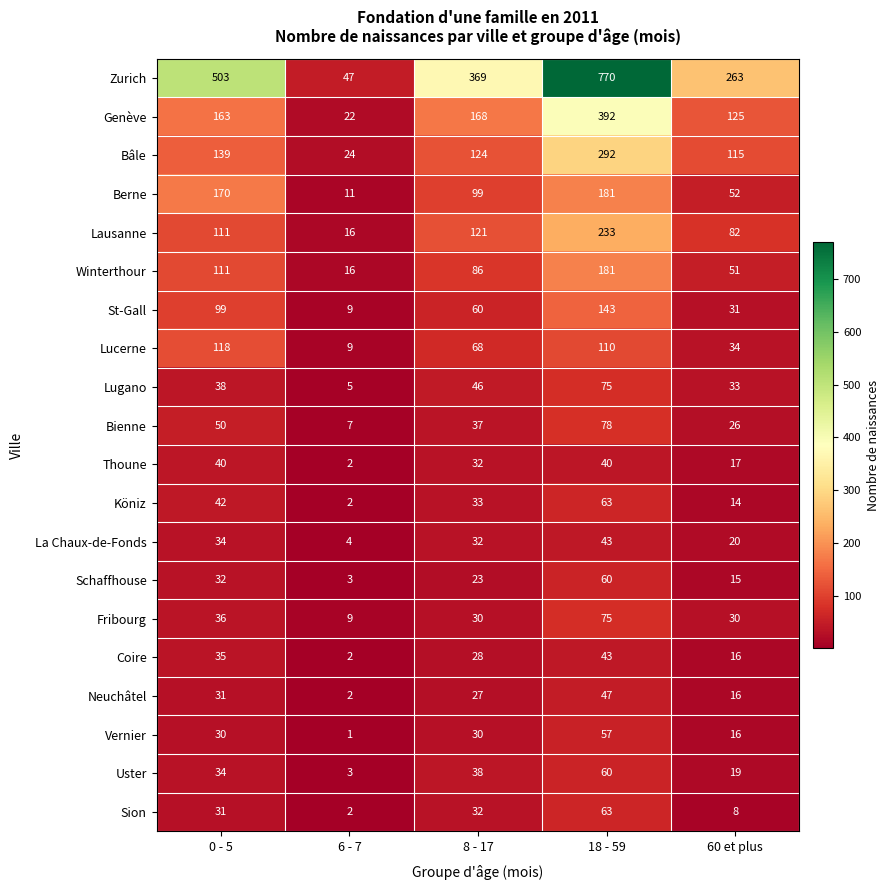

How many series are shown in this chart?

20